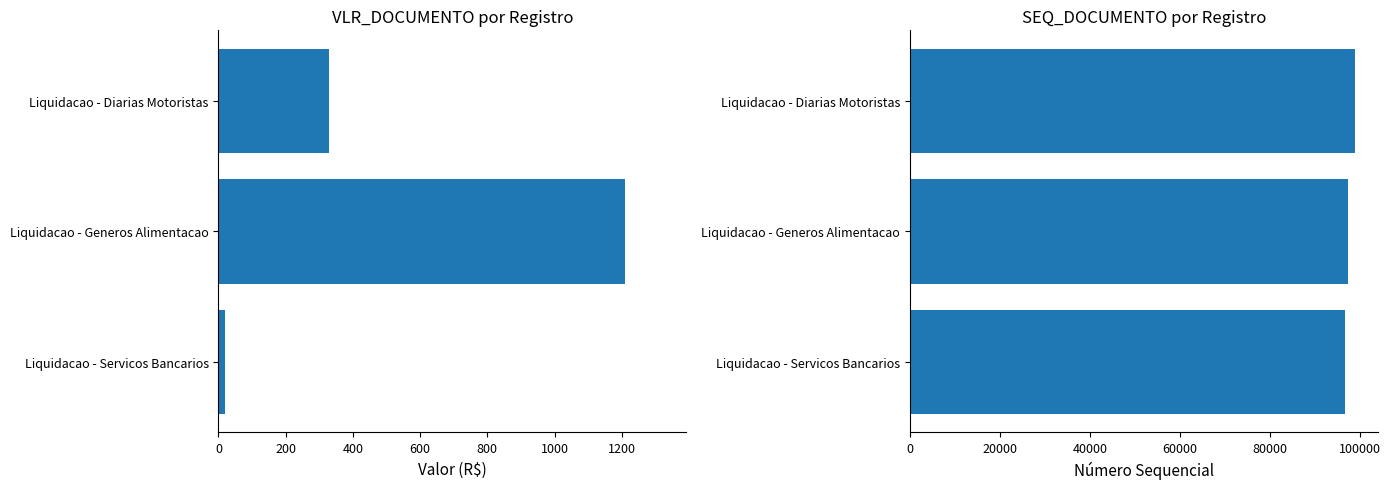

Which series has the largest total across all categories?

SEQ_DOCUMENTO